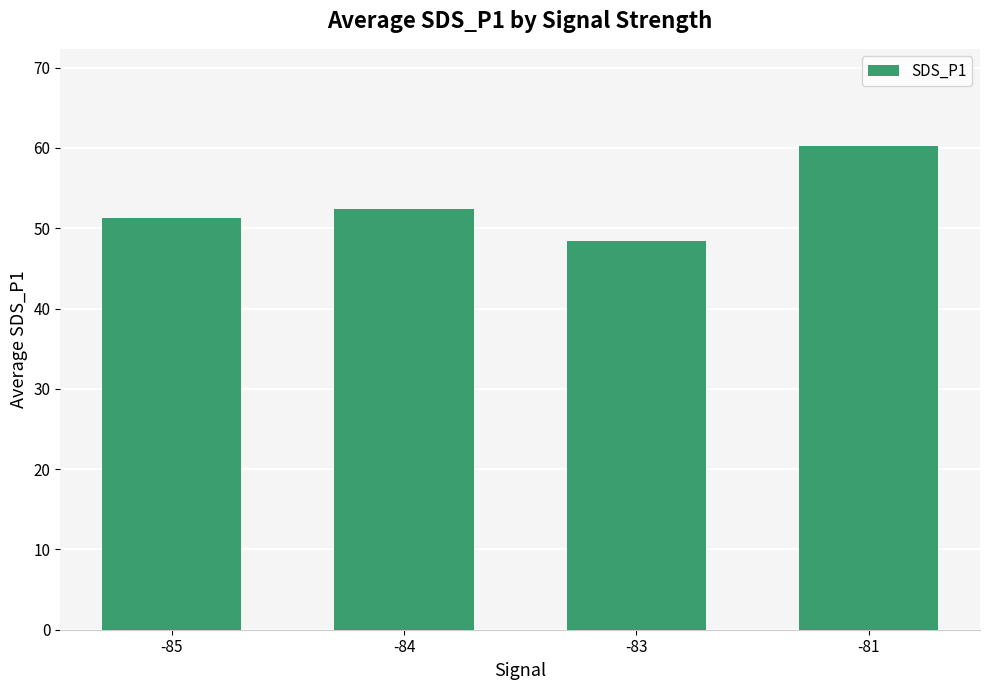

The value at -81 is 60.3. True or false?

True